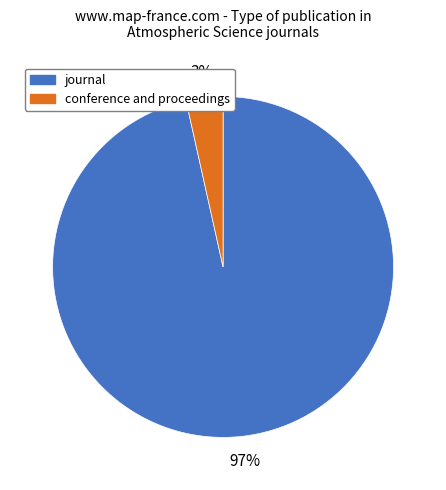

What percentage is the journal slice, to the nearest percent?

97%